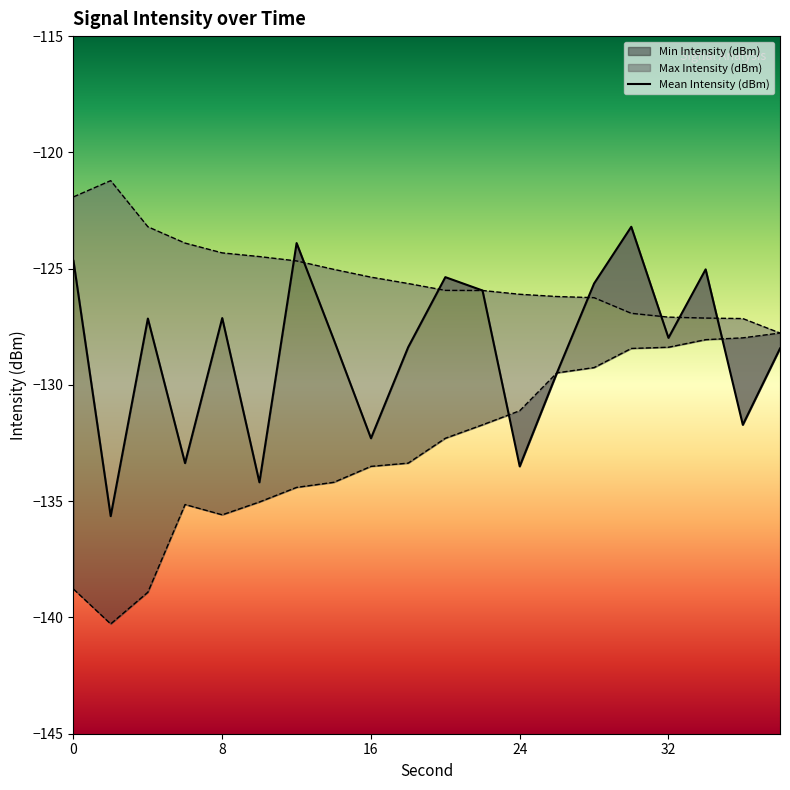

How many series are shown in this chart?

3